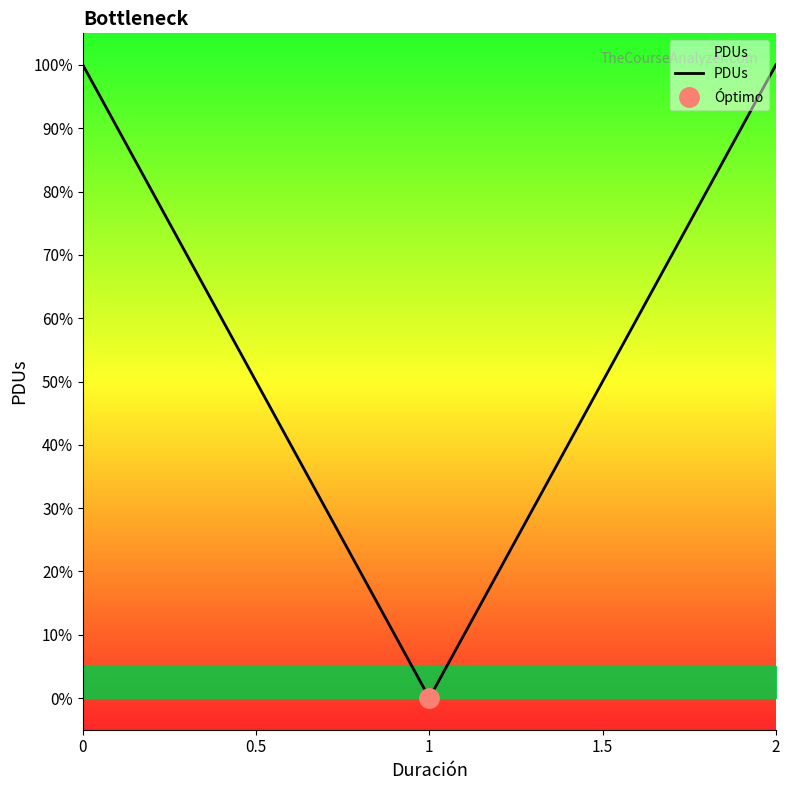

Does the chart display data point markers on the line(s)?

No